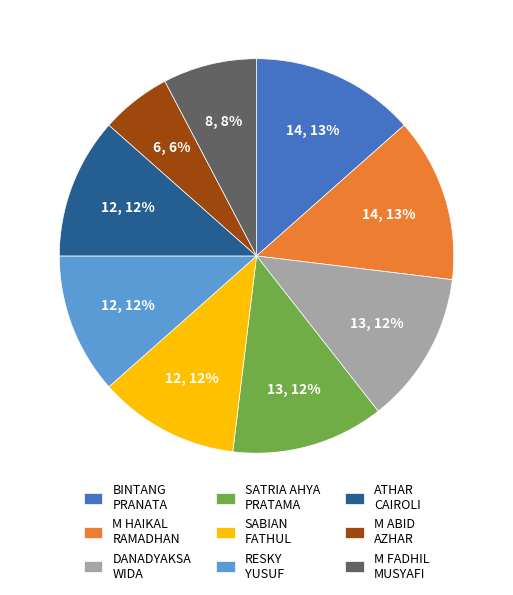

Do SATRIA AHYA PRATAMA and ATHAR CAIROLI together represent more than half of the pie?

No